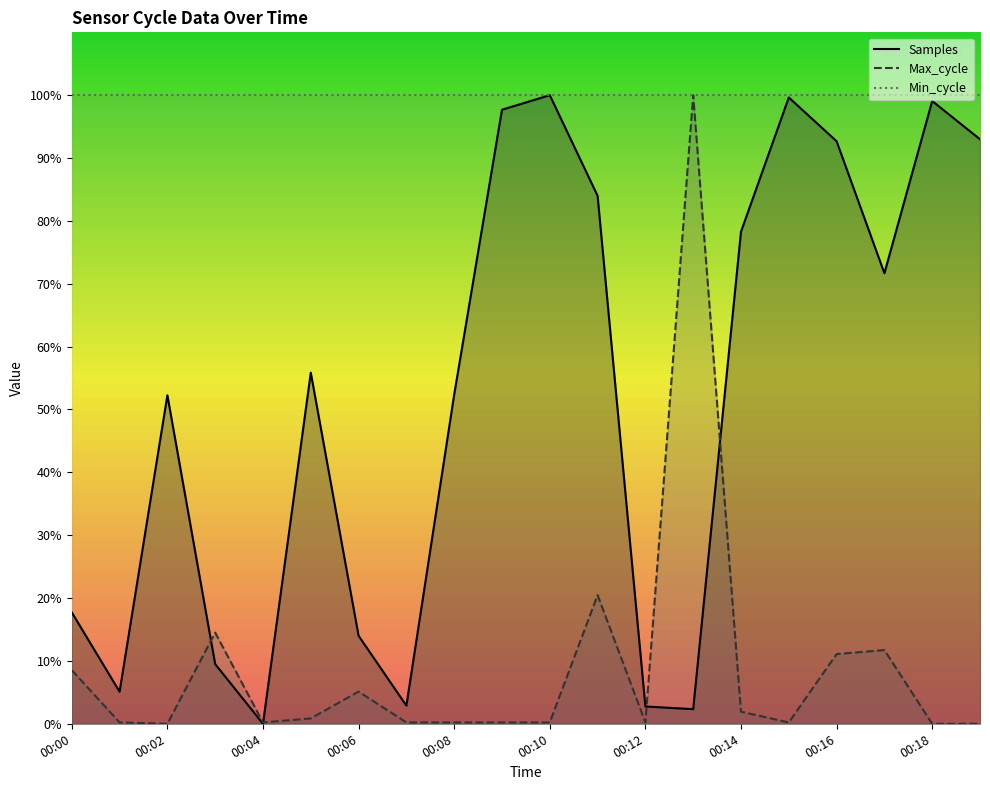

Rank the series by their average value, from highest to lowest.

Min_cycle, Samples, Max_cycle